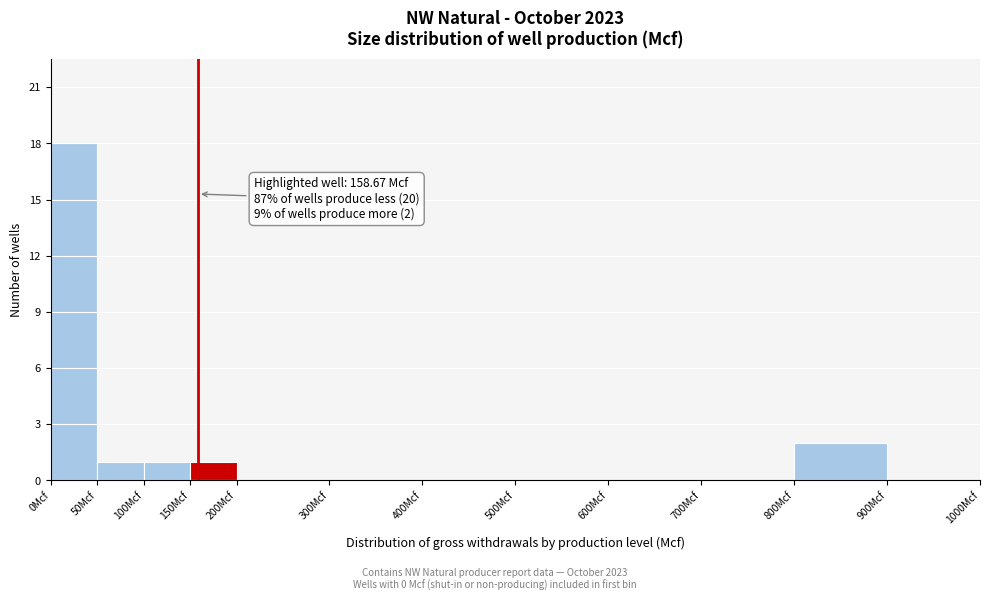

Over which range of the x-axis is the bar tallest?

0 to 50